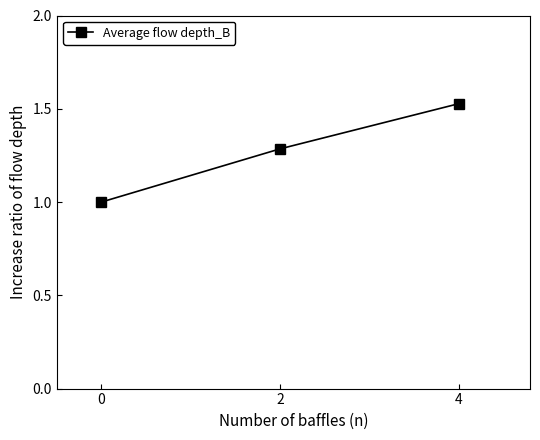

Is it true that the value at 0 is 1.7?

False